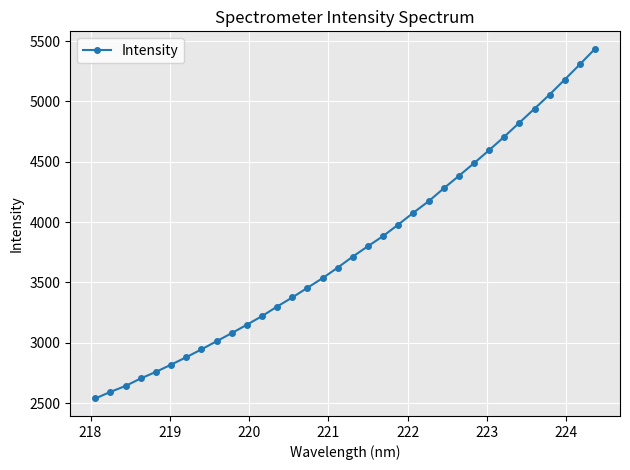

What is the maximum value shown in the chart?

5435.3